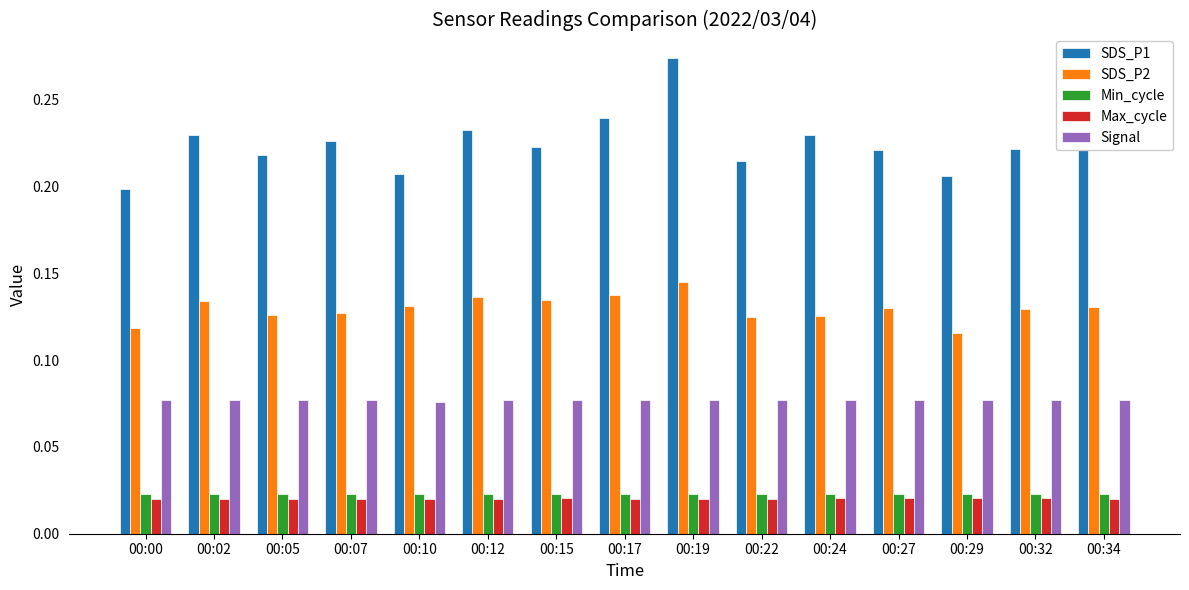

Between 00:17 and 00:22, which series saw the biggest shift?

SDS_P1